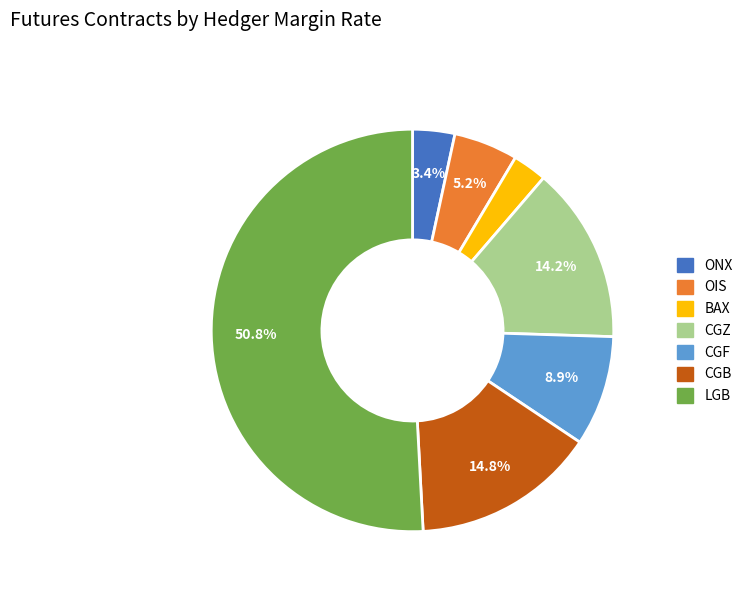

Does any single category account for the majority?

Yes